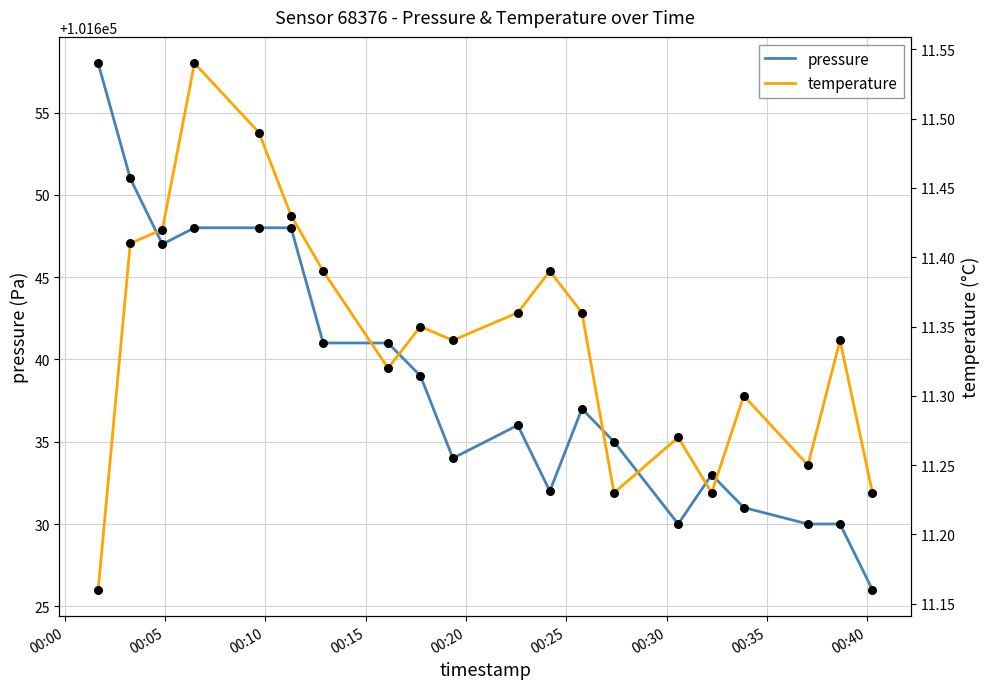

What are all the series names shown in the legend?

pressure, temperature